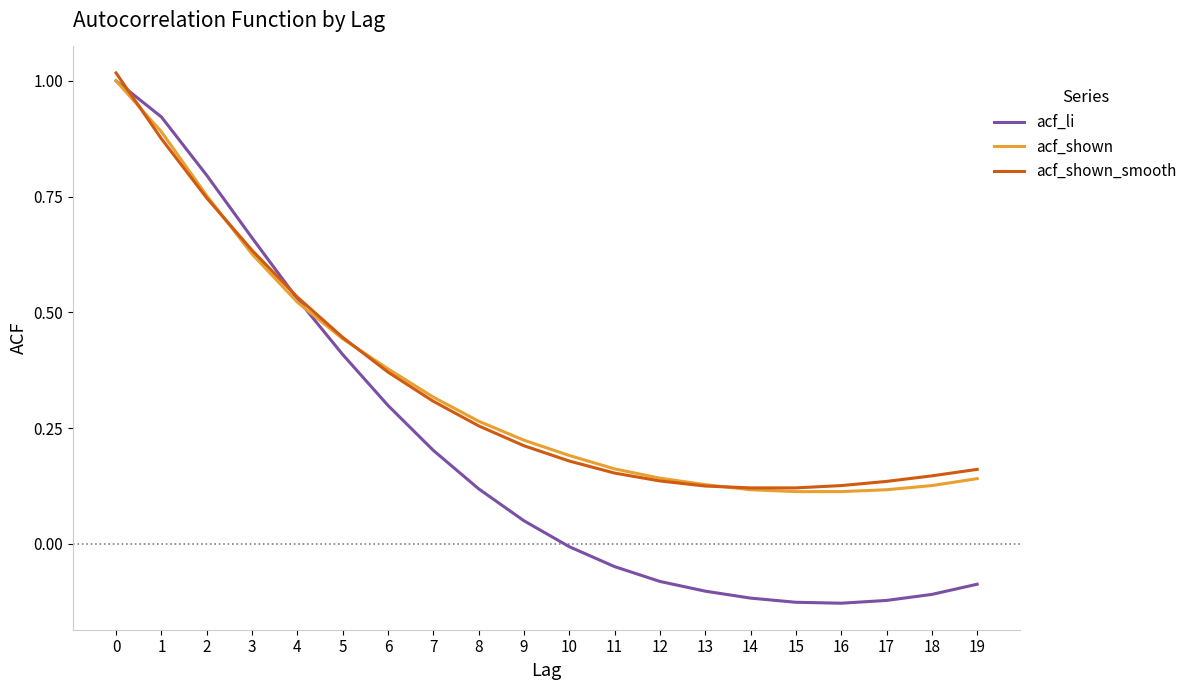

Is it true that acf_shown equals 0.4 at 0?

False